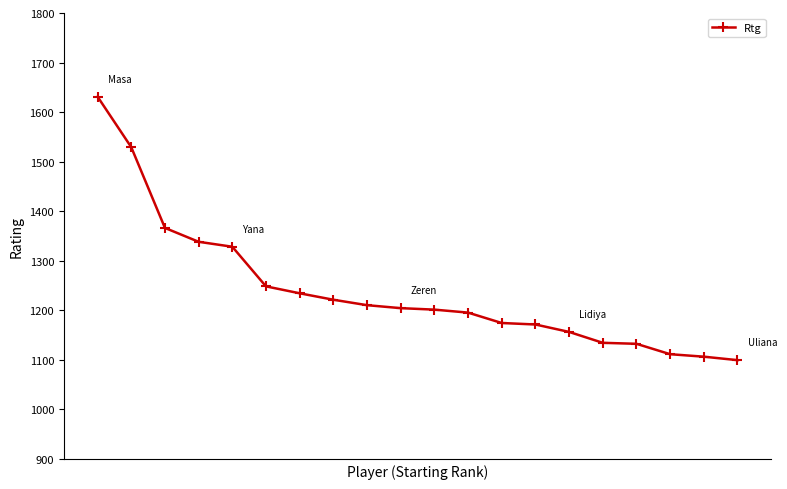

What is the sum of all values?

24788